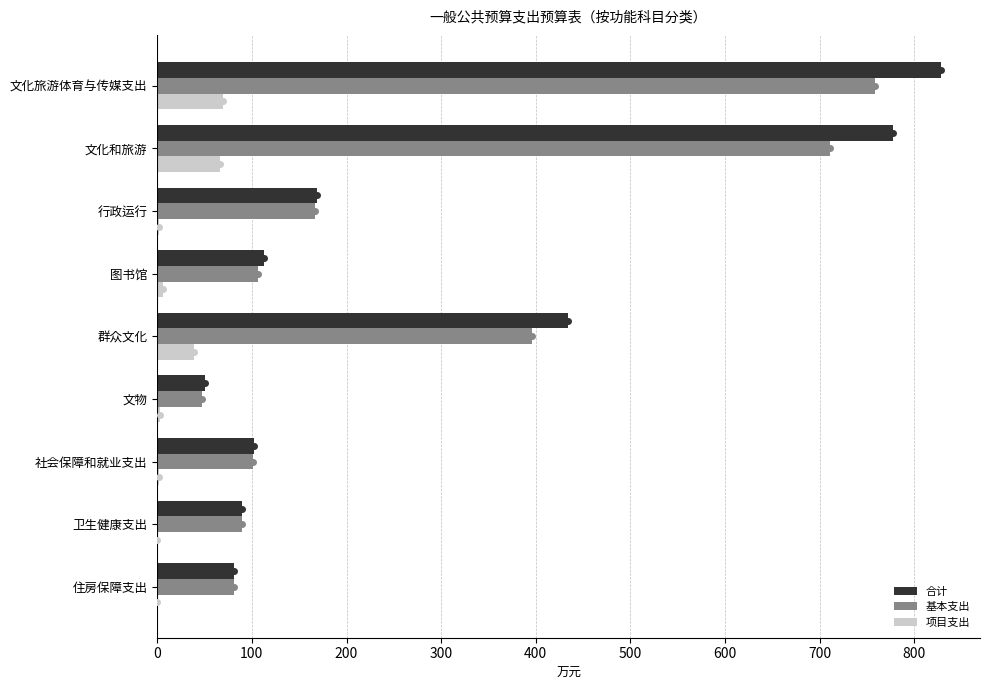

What is the highest value of the 合计 series?

828.0